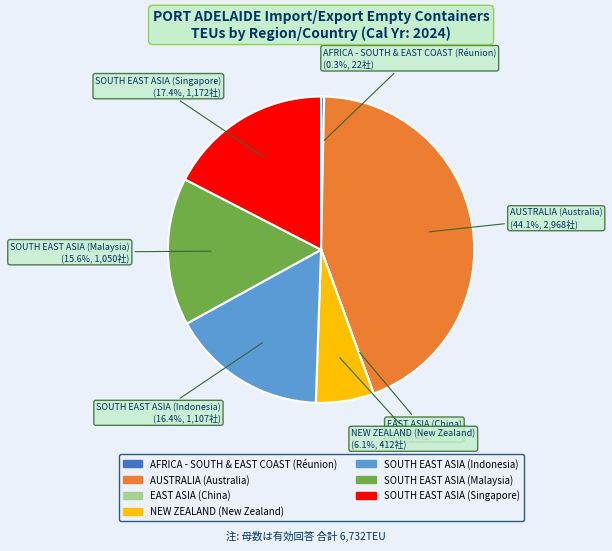

Does any single category account for the majority?

No